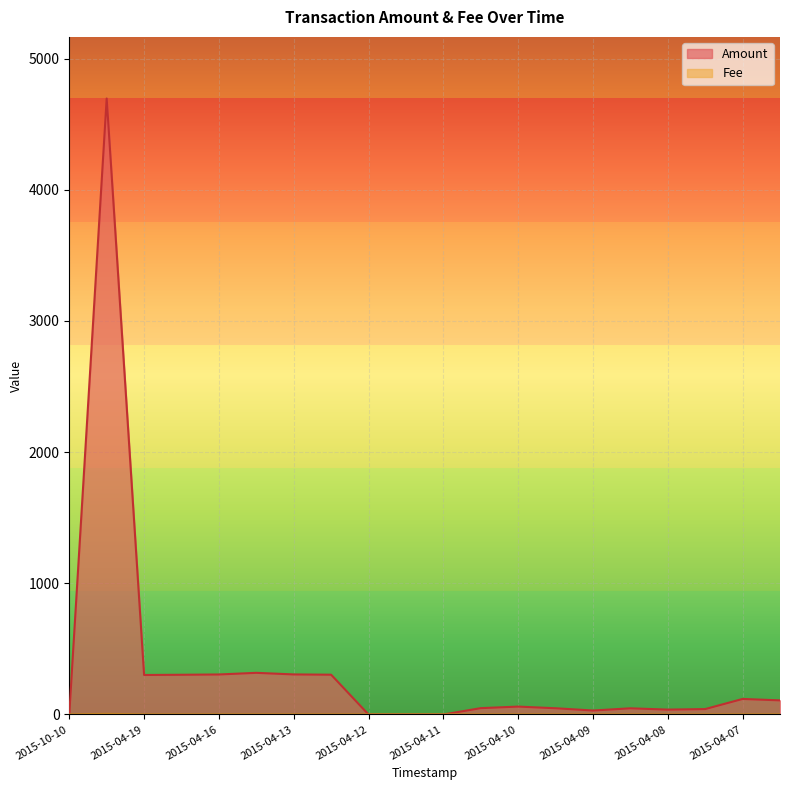

Which label corresponds to the largest value in the chart?

2015-05-14